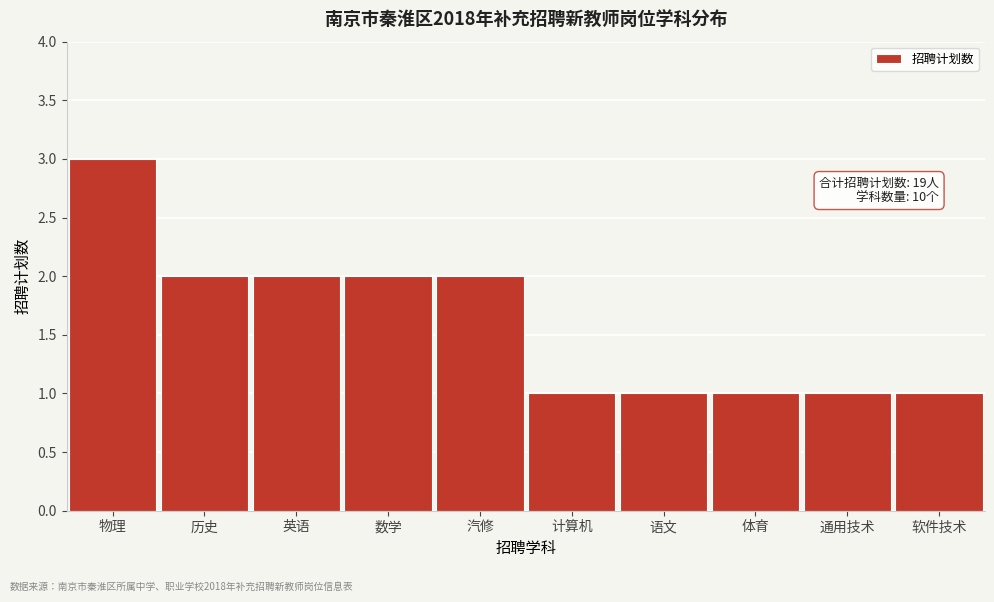

Reading right to left, extract all data points from this chart.

1	1	1	1	1	2	2	2	2	3